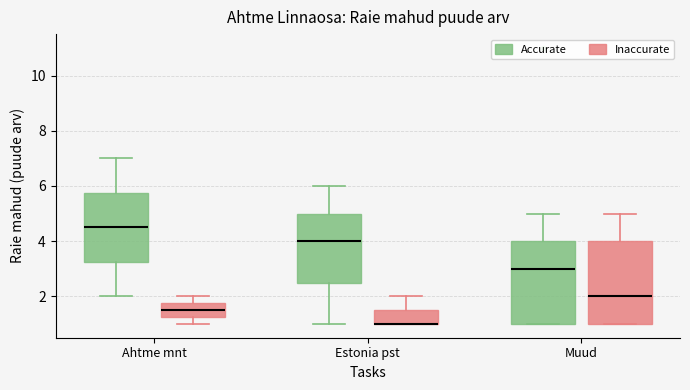

Reading left to right, read every box against the y-axis: the position of its median line, the range the box covers, and the ends of its whiskers. The values are not printed on the chart, so give them approximately, as read against the axis.

Ahtme mnt (Accurate): median 4.6, box 3.2 to 5.8, whiskers 2.0 to 7.0
Ahtme mnt (Inaccurate): median 1.6, box 1.2 to 1.8, whiskers 1.0 to 2.0
Estonia pst (Accurate): median 4.0, box 2.6 to 5.0, whiskers 1.0 to 6.0
Estonia pst (Inaccurate): median 1.0 (drawn on the box's lower edge), box 1.0 to 1.6, whiskers 1.0 to 2.0
Muud (Accurate): median 3.0, box 1.0 to 4.0, whiskers 1.0 to 5.0
Muud (Inaccurate): median 2.0, box 1.0 to 4.0, whiskers 1.0 to 5.0